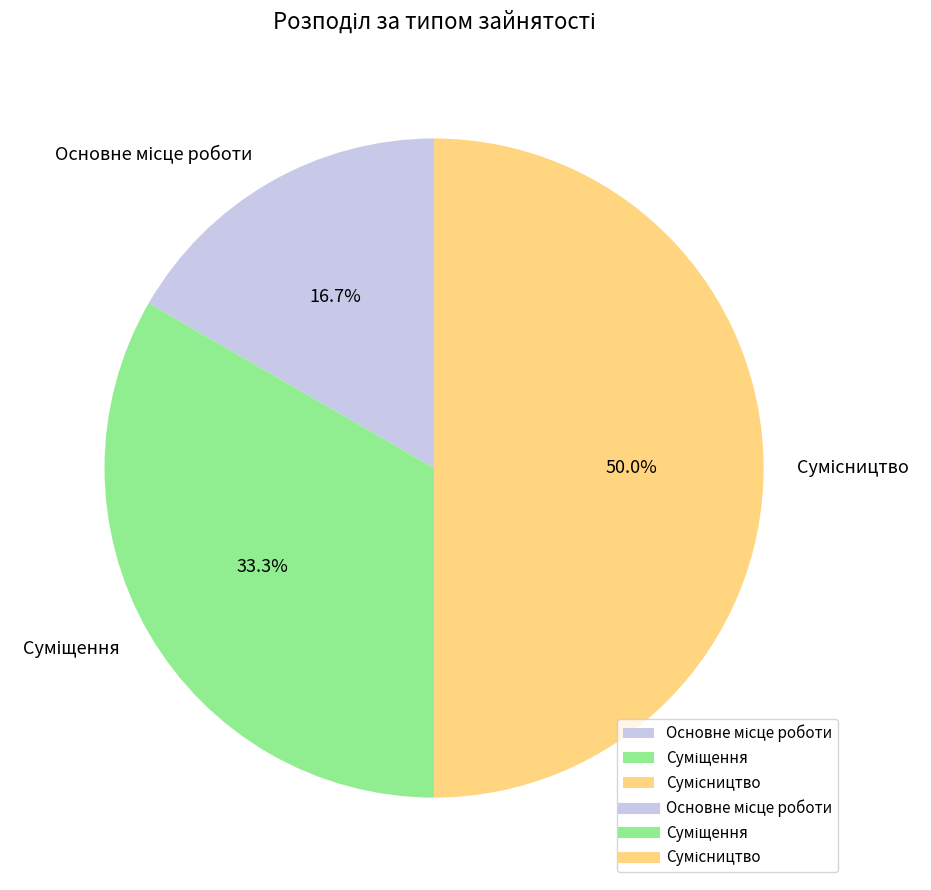

Does Сумісництво represent more than half of the total?

No